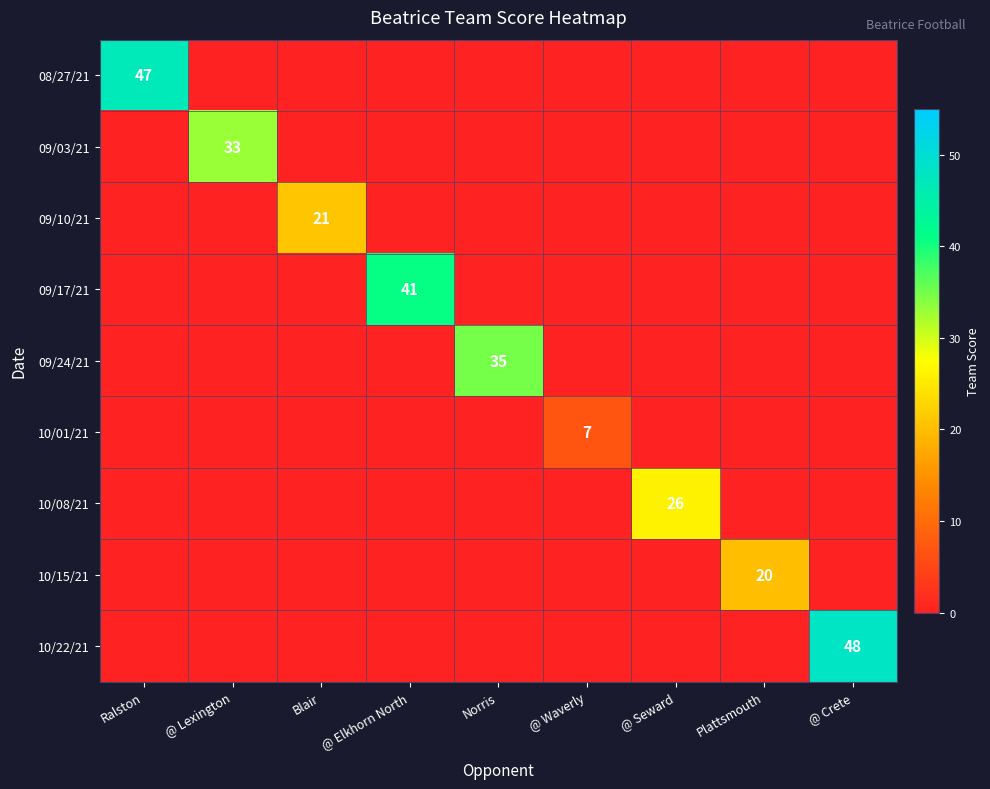

What is the maximum value shown in the chart?

48